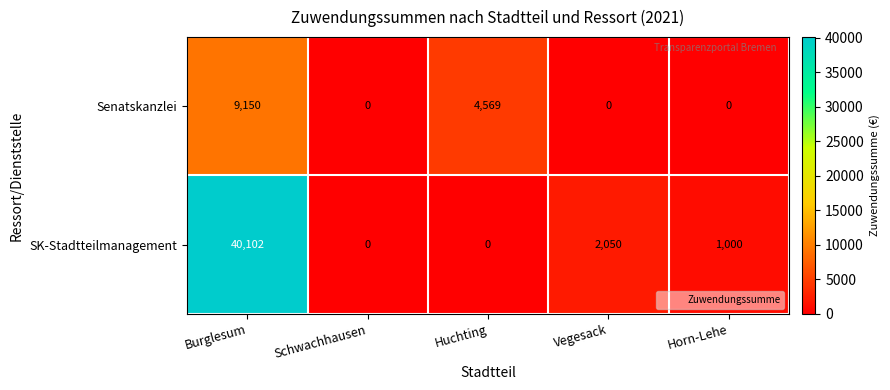

How many data points does each series have?

5